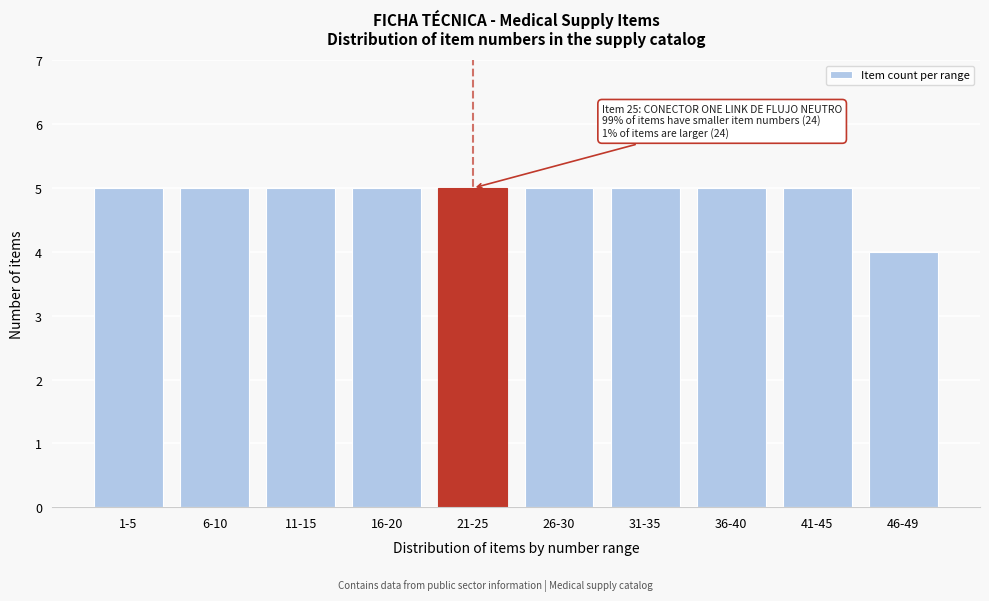

Reading left to right, transcribe all the data shown in this chart.

5	5	5	5	5	5	5	5	5	4